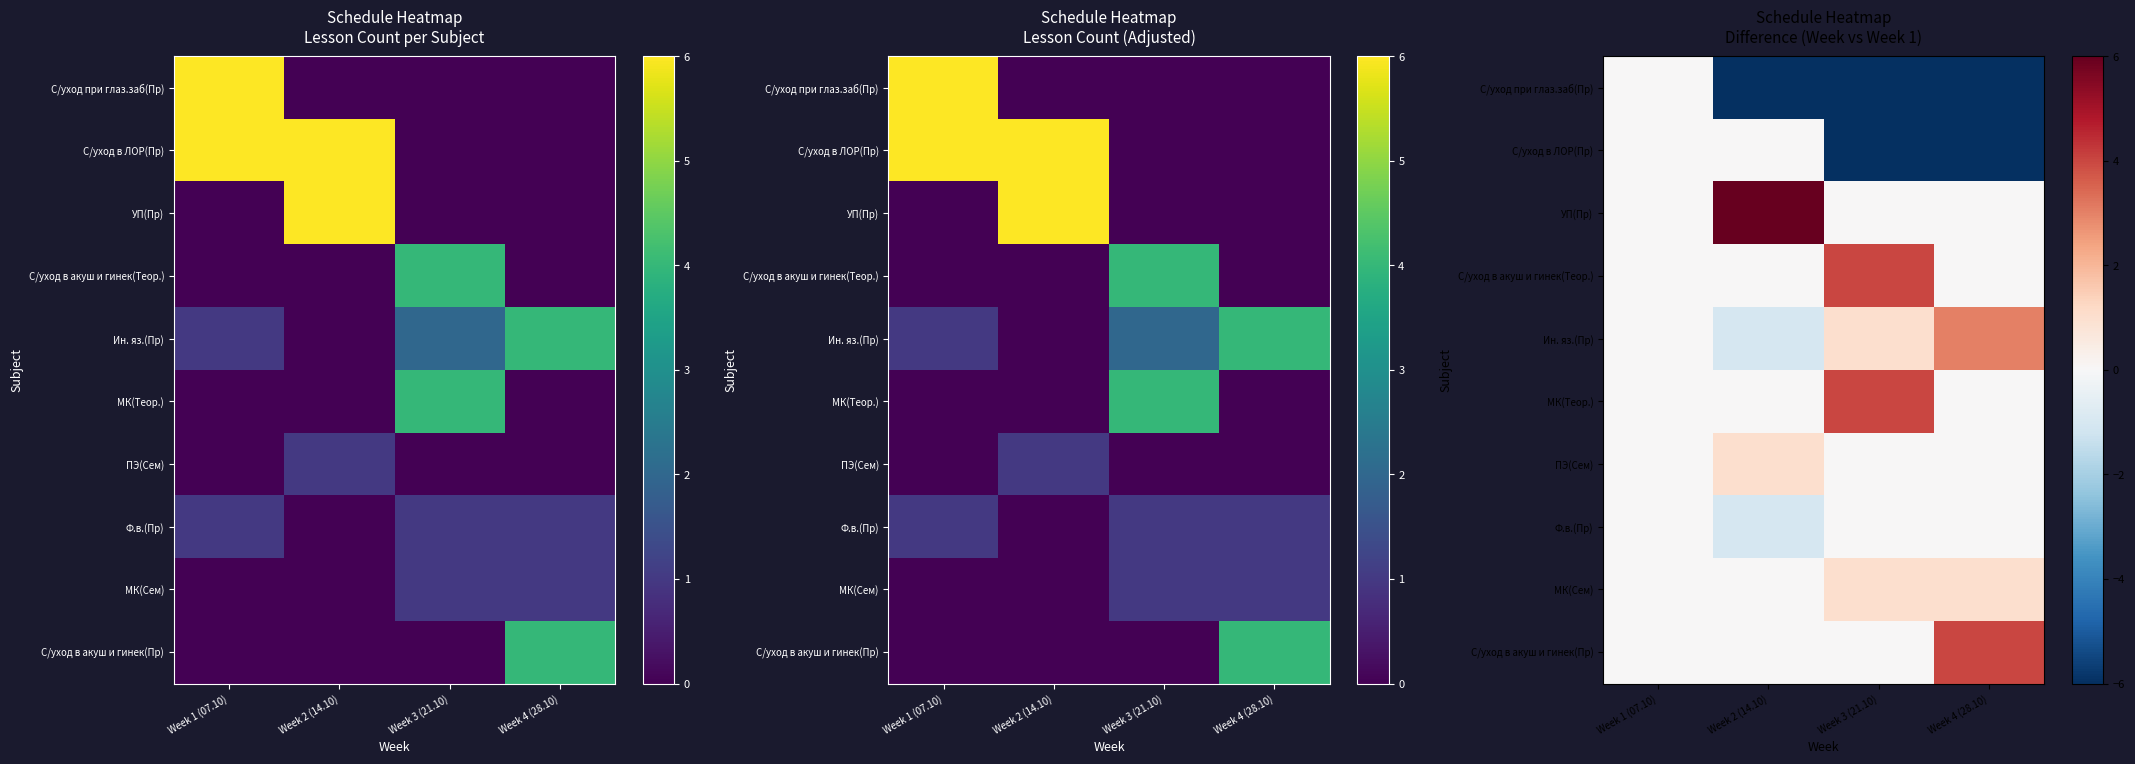

Rank the series at Week 4 (28.10) from highest to lowest value.

С/уход в акуш и гинек(Пр), Ин. яз.(Пр), МК(Сем), УП(Пр), С/уход в акуш и гинек(Теор.), МК(Теор.), ПЭ(Сем), Ф.в.(Пр), С/уход при глаз.заб(Пр), С/уход в ЛОР(Пр)